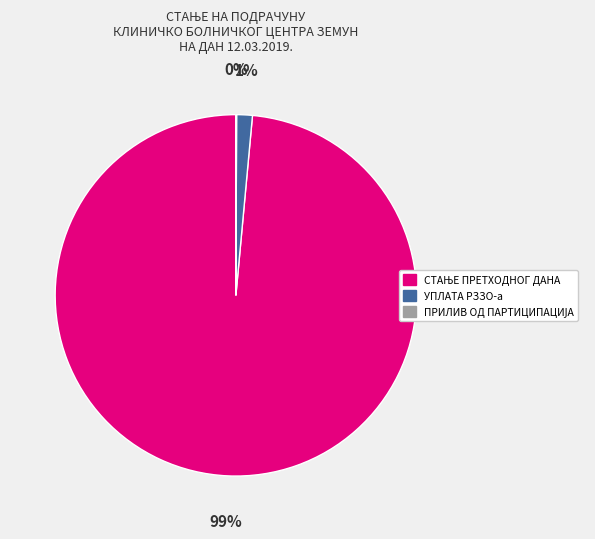

The УПЛАТА РЗЗО-а slice represents 1% of the pie. True or false?

True